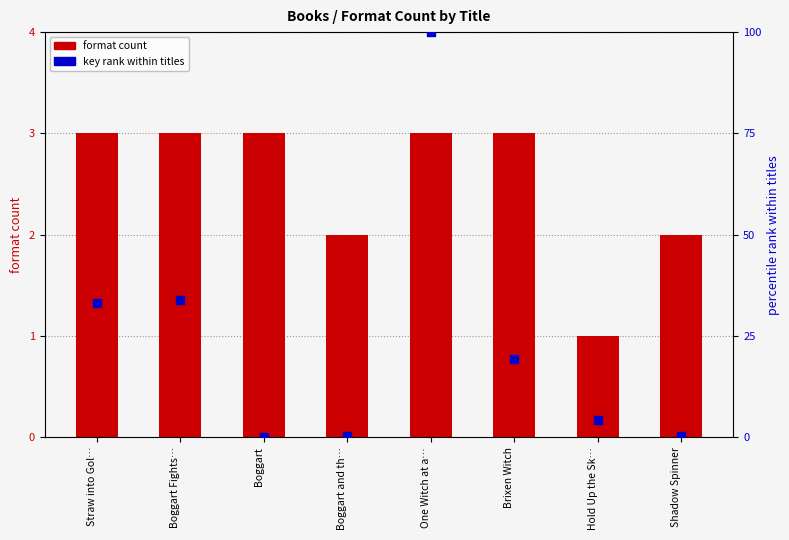

What are all the series names shown in the legend?

format count, key rank within titles